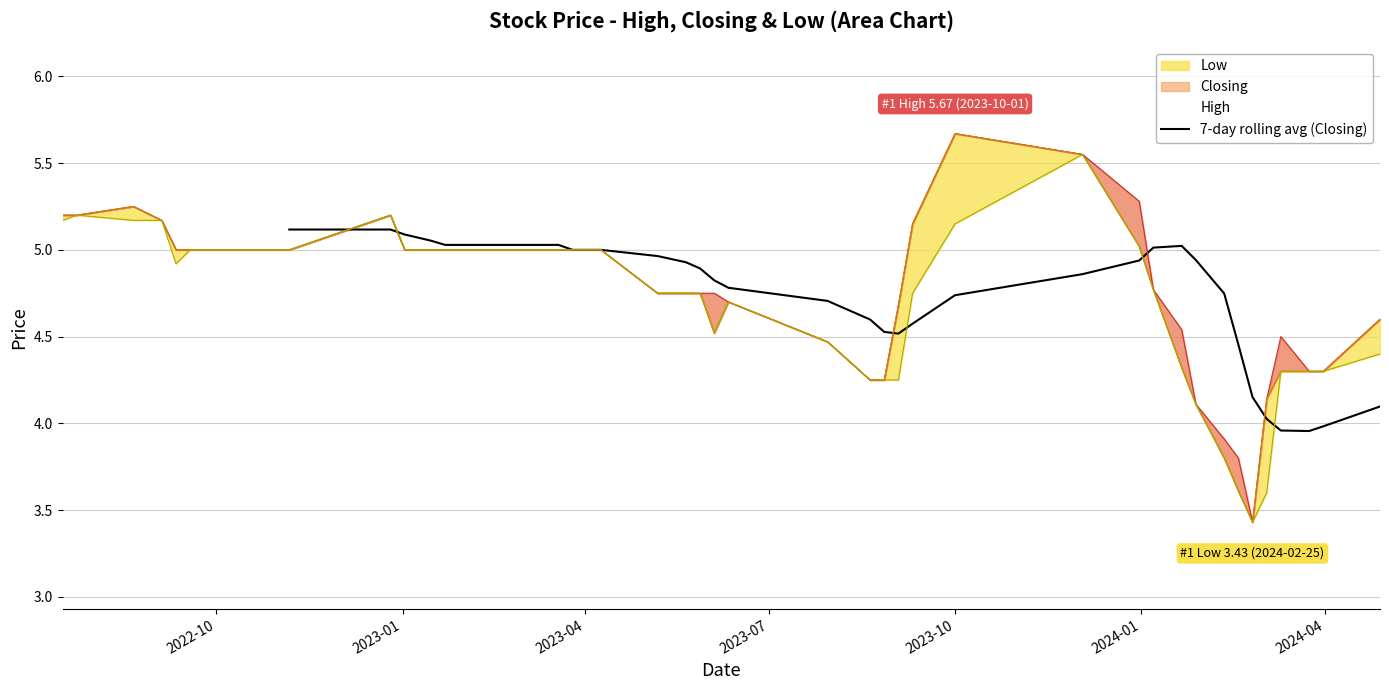

What is the sum of all values?

160.7